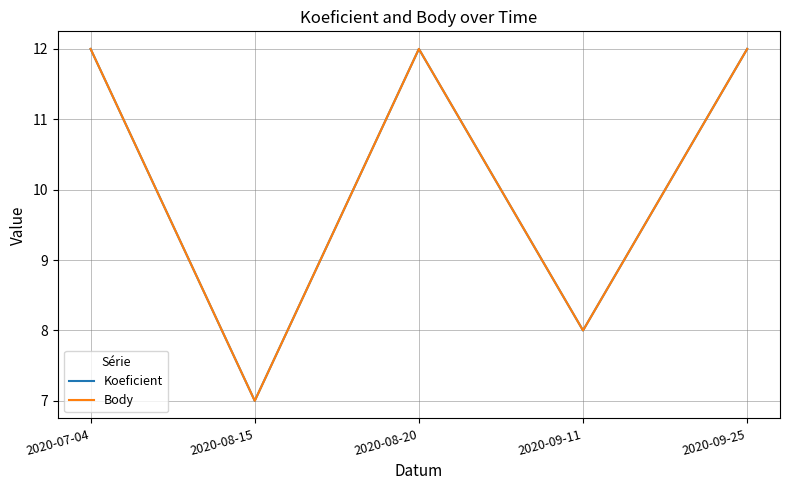

True or false: Koeficient and Body intersect in this chart.

False